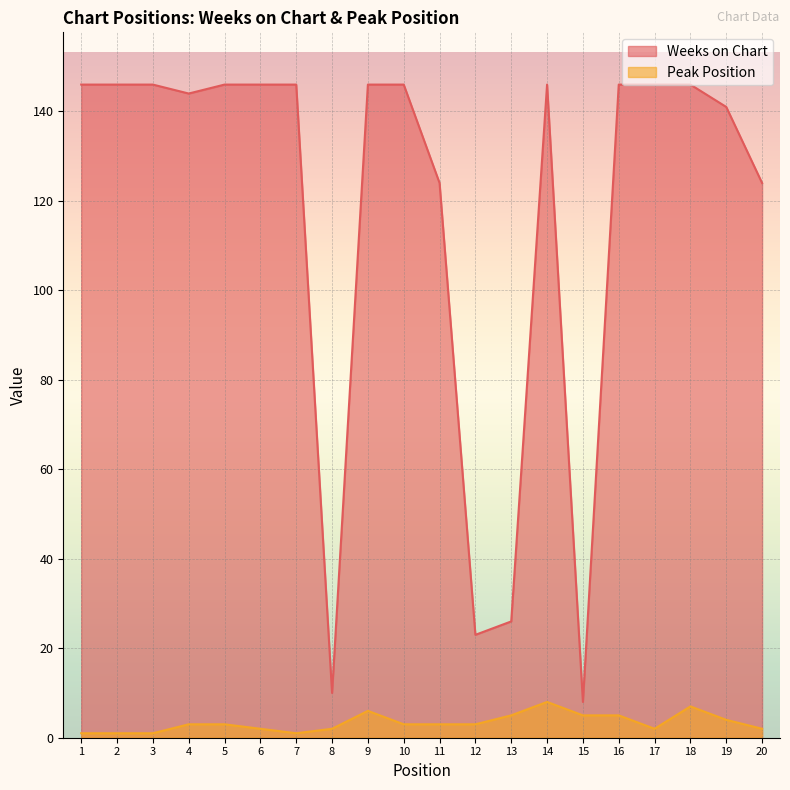

True or false: Peak Position and Weeks on Chart intersect in this chart.

False